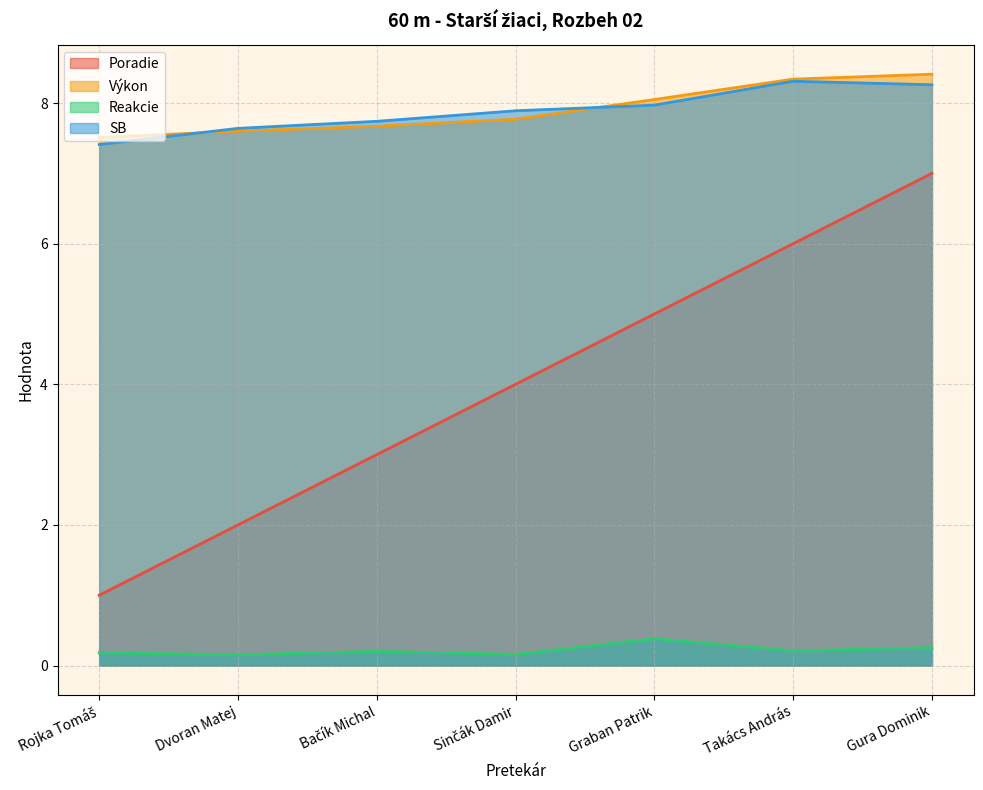

Count the number of categories in the chart.

7